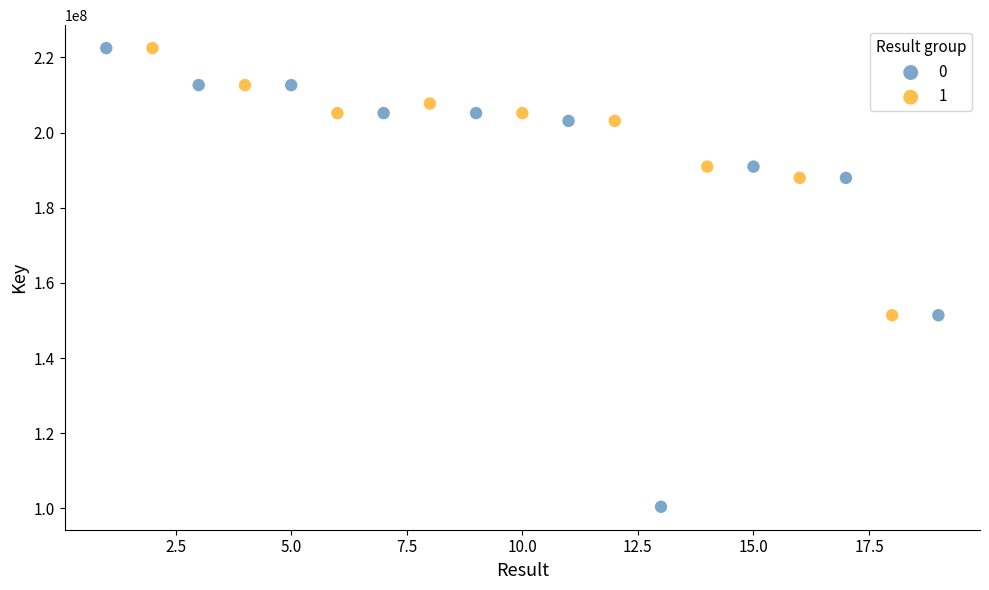

Which series reaches the minimum Y coordinate?

0